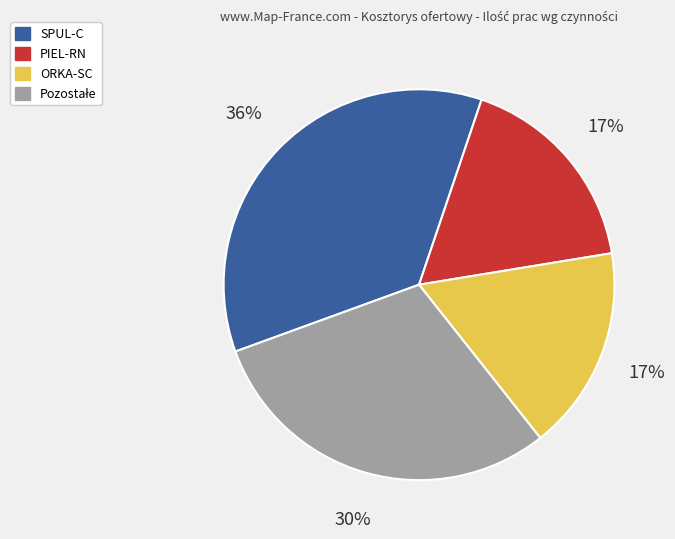

To the nearest percent, what is the average slice percentage?

25%